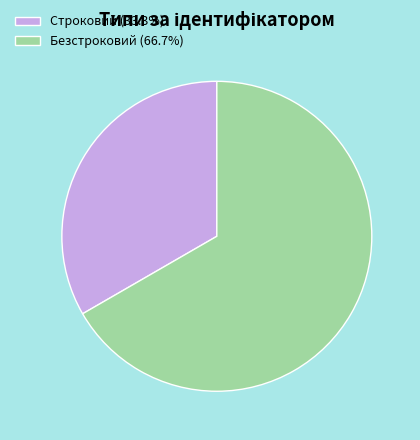

What is the largest slice in the pie chart?

Безстроковий